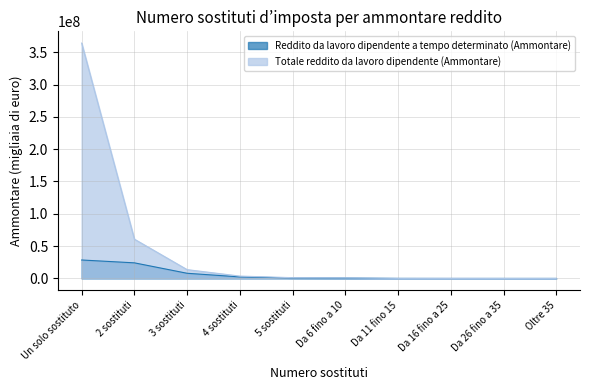

True or false: Reddito da lavoro dipendente a tempo determinato (Ammontare) has more than 1 points higher than both neighbors.

False